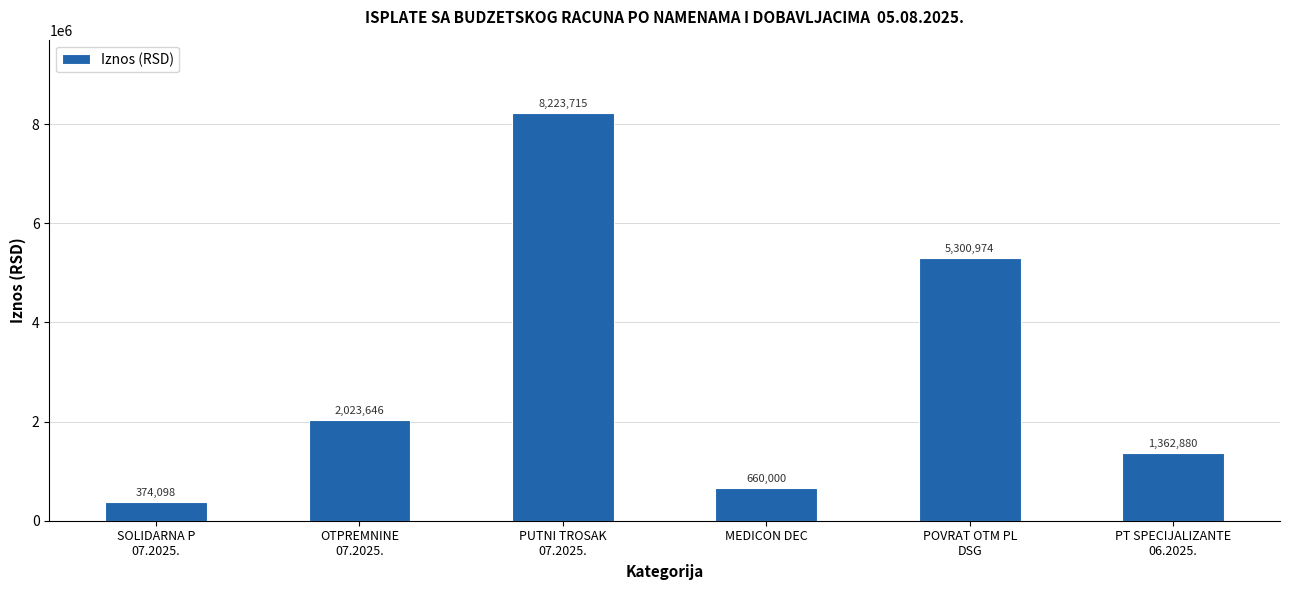

What is the sum of the values at SOLIDARNA P
07.2025. and PT SPECIJALIZANTE
06.2025.?

1736978.4